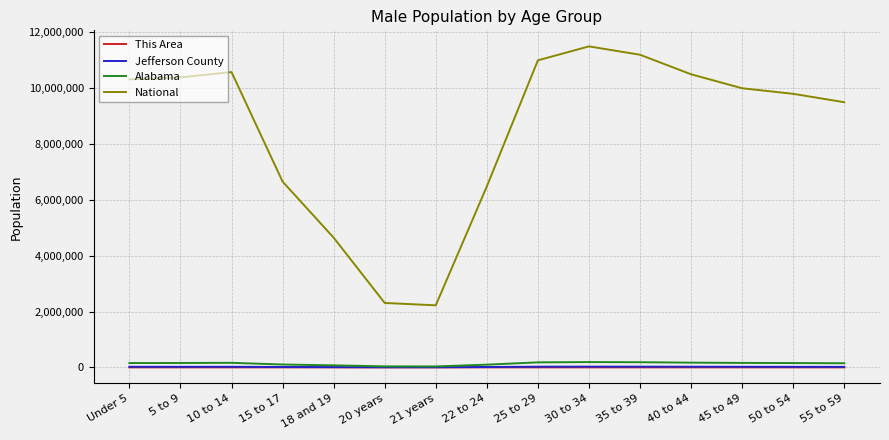

What position from the left is 35 to 39?

11